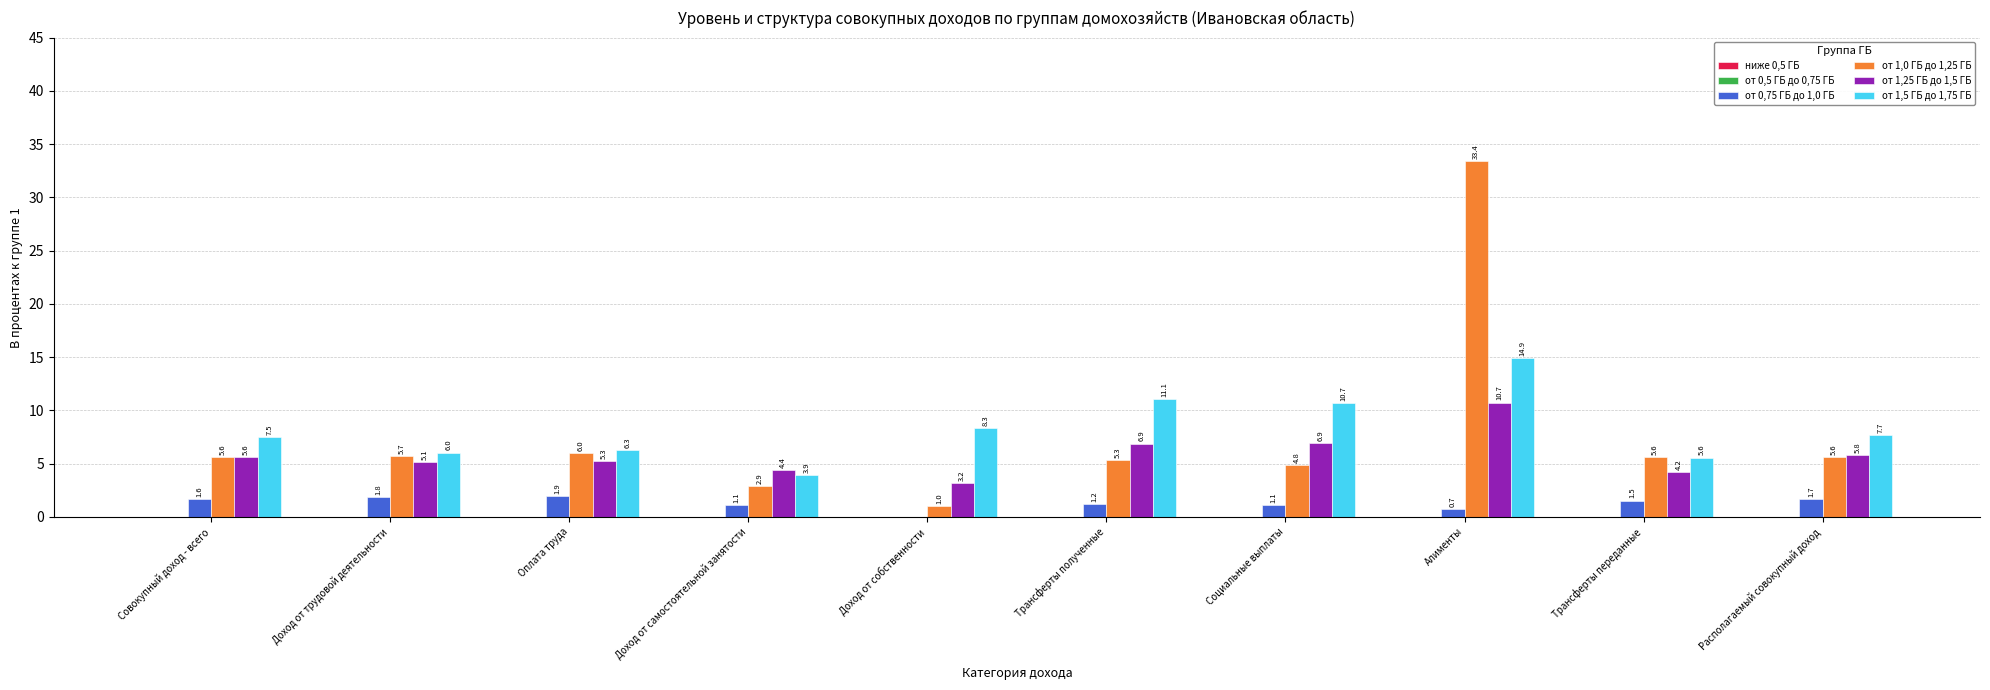

At which label does от 1,25 ГБ до 1,5 ГБ first exceed 5?

Совокупный доход - всего